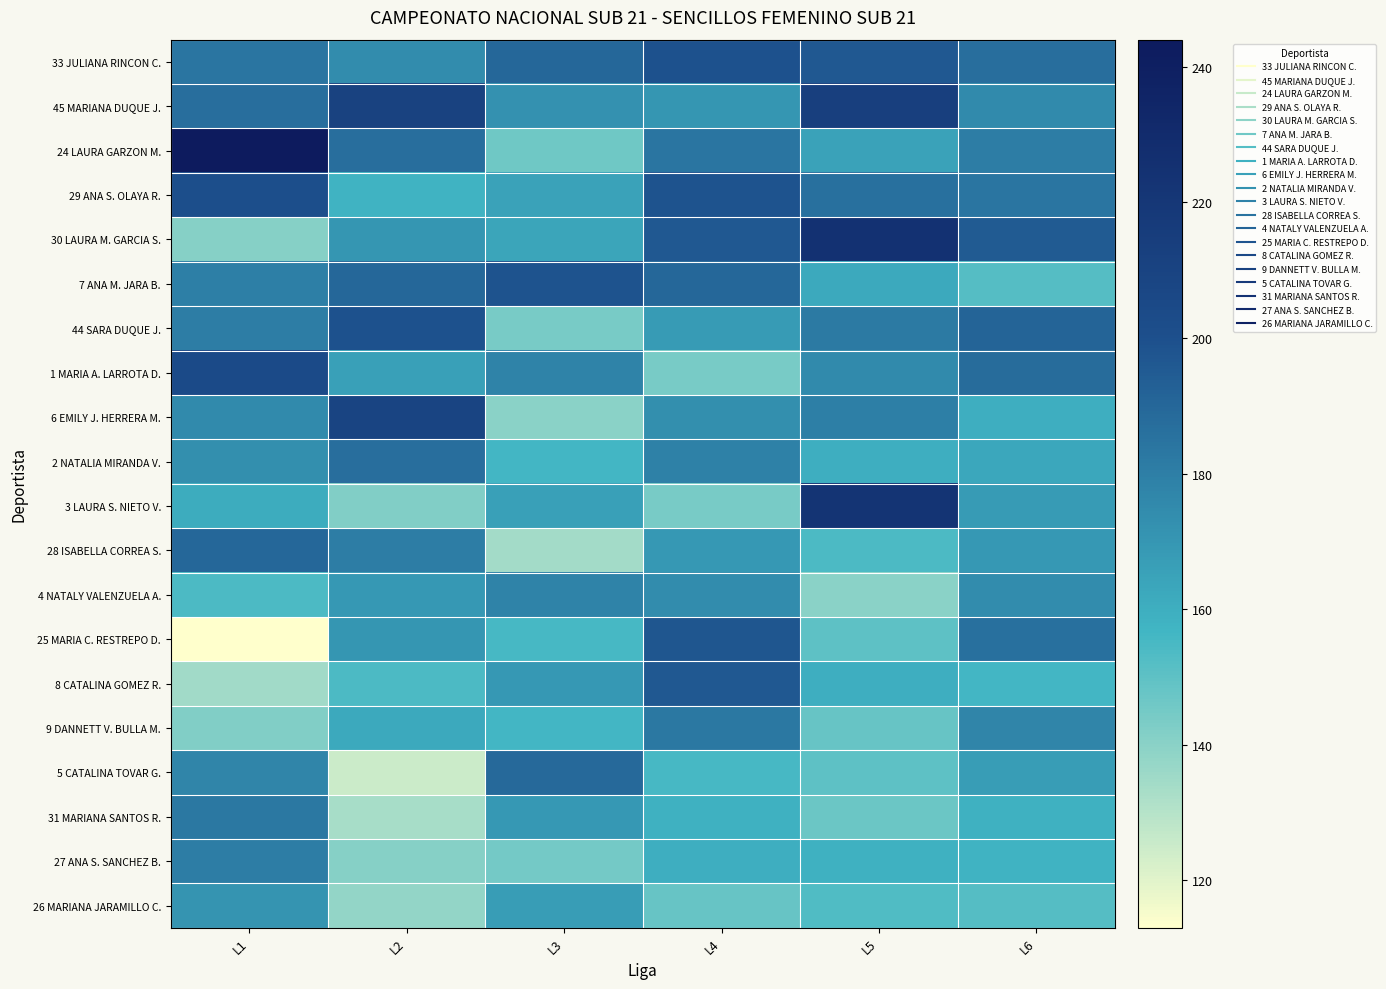

Reading left to right, transcribe all the data shown in this chart.

33 JULIANA RINCON C.: L1=184	L2=174	L3=190	L4=199	L5=196	L6=187
45 MARIANA DUQUE J.: L1=187	L2=211	L3=172	L4=170	L5=213	L6=175
24 LAURA GARZON M.: L1=244	L2=187	L3=146	L4=184	L5=165	L6=181
29 ANA S. OLAYA R.: L1=201	L2=158	L3=165	L4=198	L5=186	L6=184
30 LAURA M. GARCIA S.: L1=141	L2=170	L3=164	L4=196	L5=225	L6=195
7 ANA M. JARA B.: L1=180	L2=190	L3=198	L4=190	L5=162	L6=152
44 SARA DUQUE J.: L1=181	L2=199	L3=144	L4=168	L5=182	L6=191
1 MARIA A. LARROTA D.: L1=204	L2=166	L3=178	L4=144	L5=175	L6=188
6 EMILY J. HERRERA M.: L1=175	L2=209	L3=140	L4=173	L5=180	L6=160
2 NATALIA MIRANDA V.: L1=173	L2=187	L3=156	L4=179	L5=160	L6=163
3 LAURA S. NIETO V.: L1=161	L2=142	L3=166	L4=144	L5=223	L6=168
28 ISABELLA CORREA S.: L1=190	L2=181	L3=134	L4=169	L5=154	L6=169
4 NATALY VALENZUELA A.: L1=154	L2=169	L3=178	L4=174	L5=140	L6=174
25 MARIA C. RESTREPO D.: L1=113	L2=170	L3=155	L4=197	L5=150	L6=186
8 CATALINA GOMEZ R.: L1=135	L2=154	L3=169	L4=196	L5=160	L6=156
9 DANNETT V. BULLA M.: L1=142	L2=162	L3=156	L4=183	L5=148	L6=177
5 CATALINA TOVAR G.: L1=177	L2=125	L3=189	L4=155	L5=150	L6=167
31 MARIANA SANTOS R.: L1=183	L2=133	L3=169	L4=159	L5=147	L6=159
27 ANA S. SANCHEZ B.: L1=181	L2=141	L3=145	L4=160	L5=159	L6=158
26 MARIANA JARAMILLO C.: L1=171	L2=138	L3=167	L4=148	L5=153	L6=152